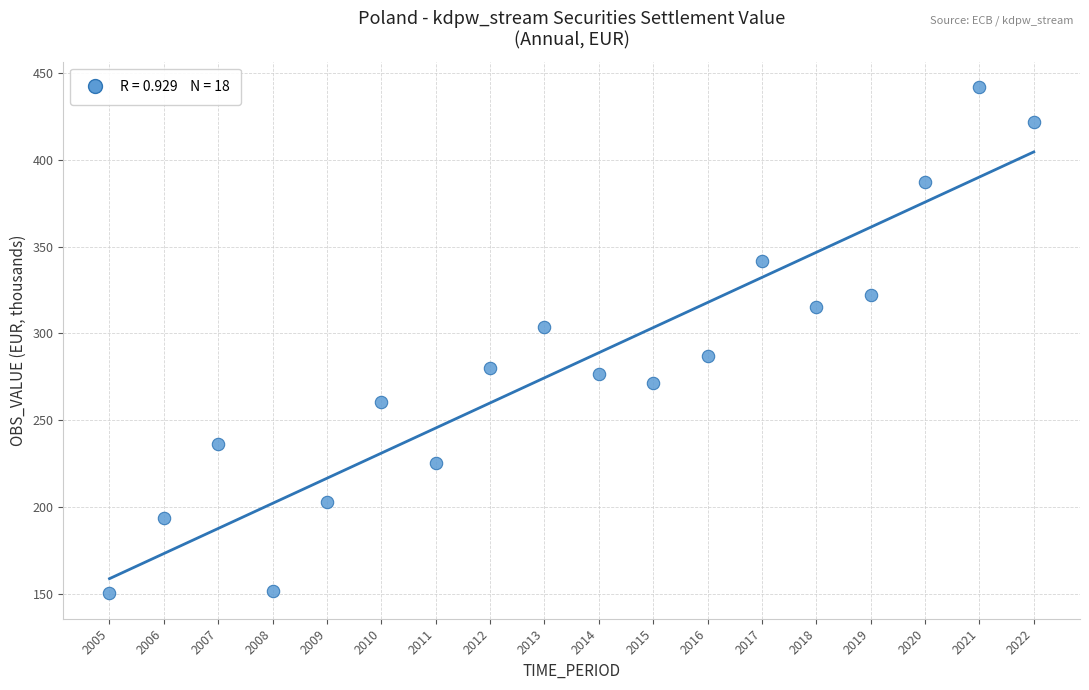

What is the range of X values (max minus min)?

17.0